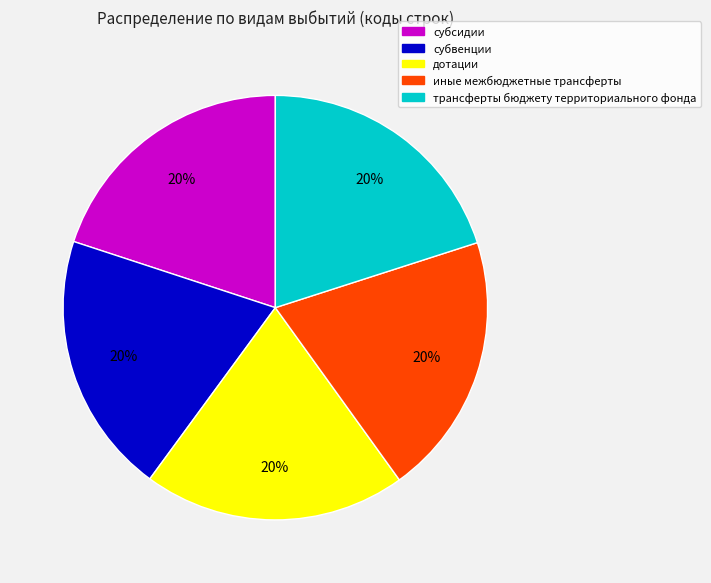

Approximately how many times larger is the value at субвенции compared to трансферты бюджету территориального фонда?

1.0